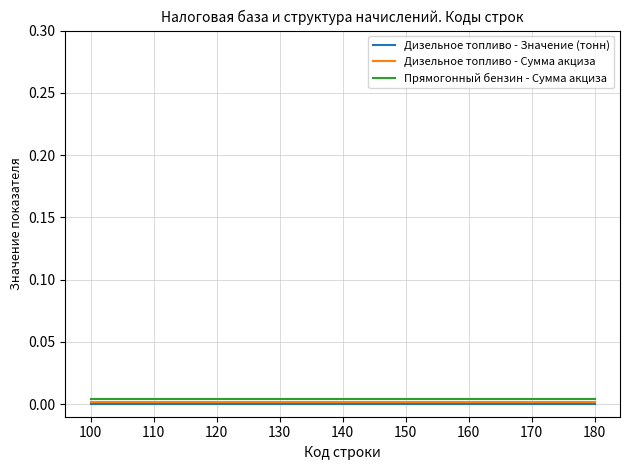

True or false: Прямогонный бензин - Сумма акциза and Дизельное топливо - Значение (тонн) cross at least once.

False